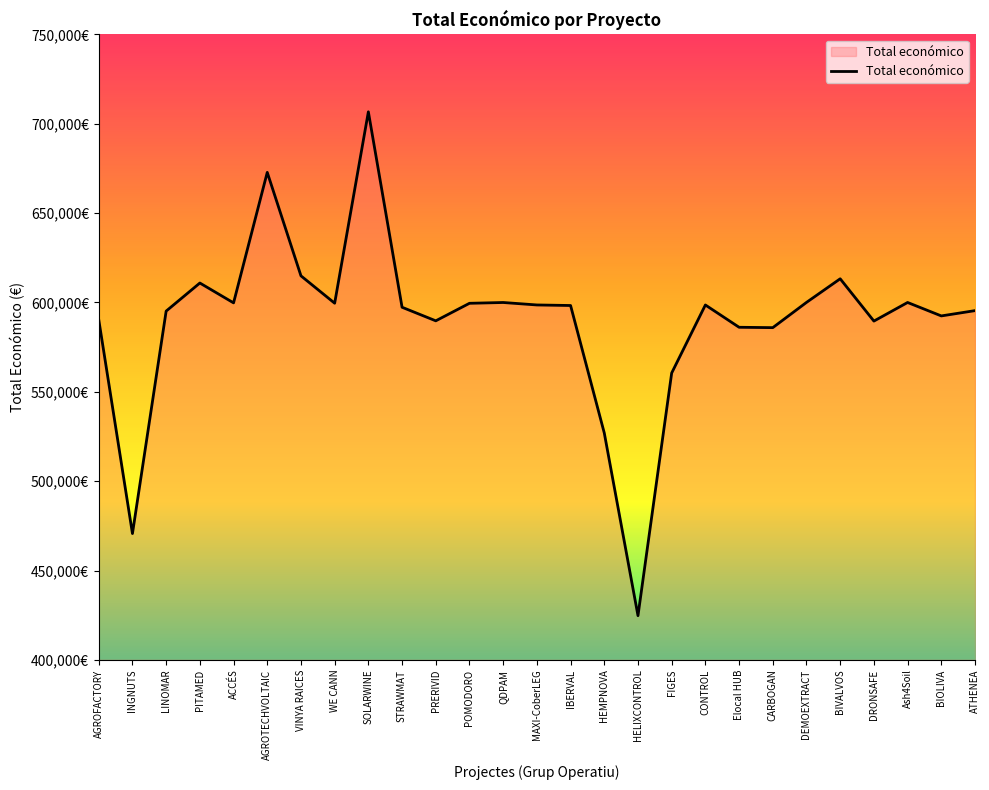

Does the chart have visible grid lines?

No